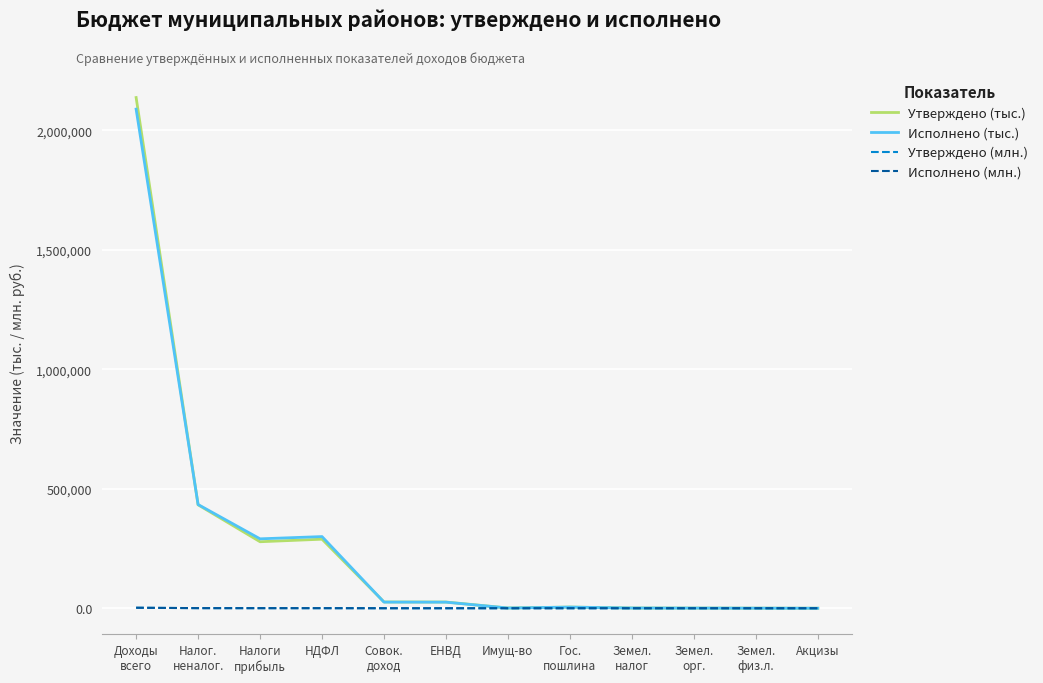

What is the difference between the maximum and minimum values in the Утверждено (млн.) series?

2136.9